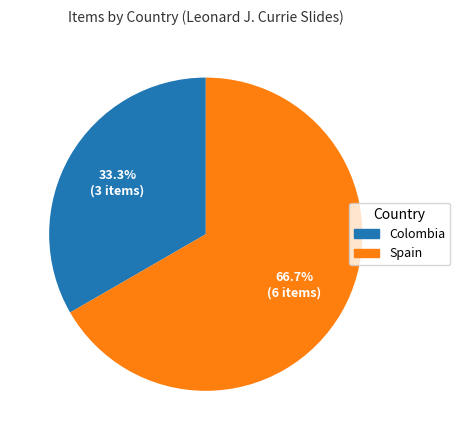

How many segments does this pie chart have?

2